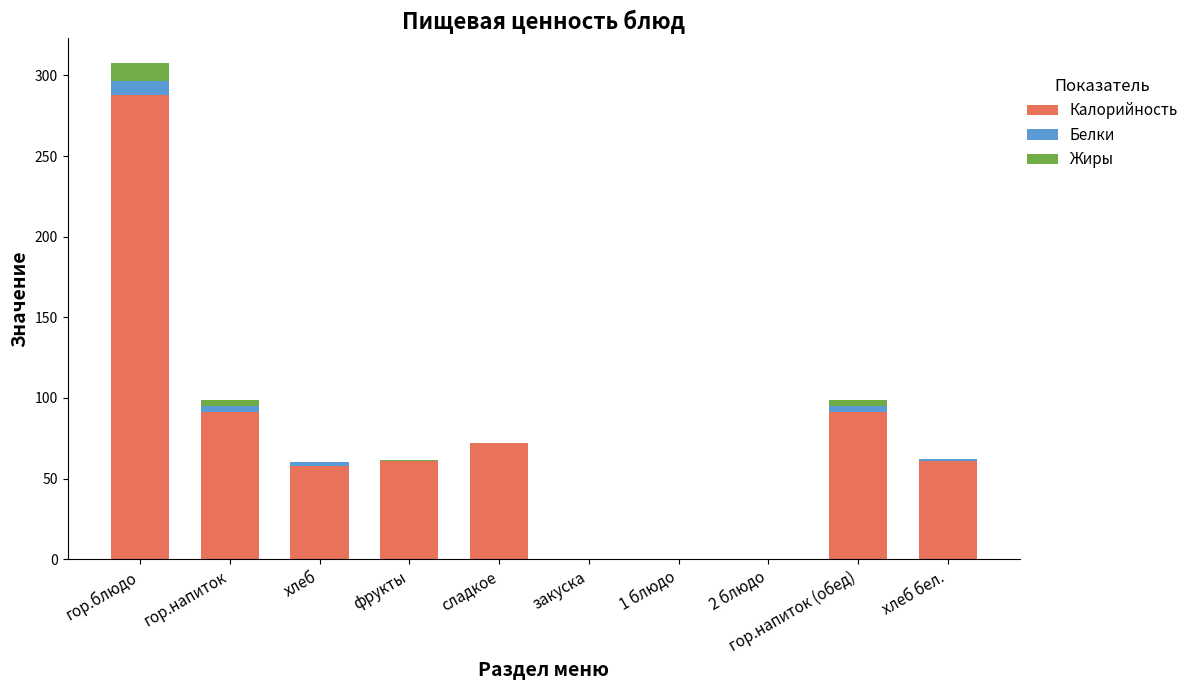

True or false: Калорийность has a value of 0.0 at закуска.

True